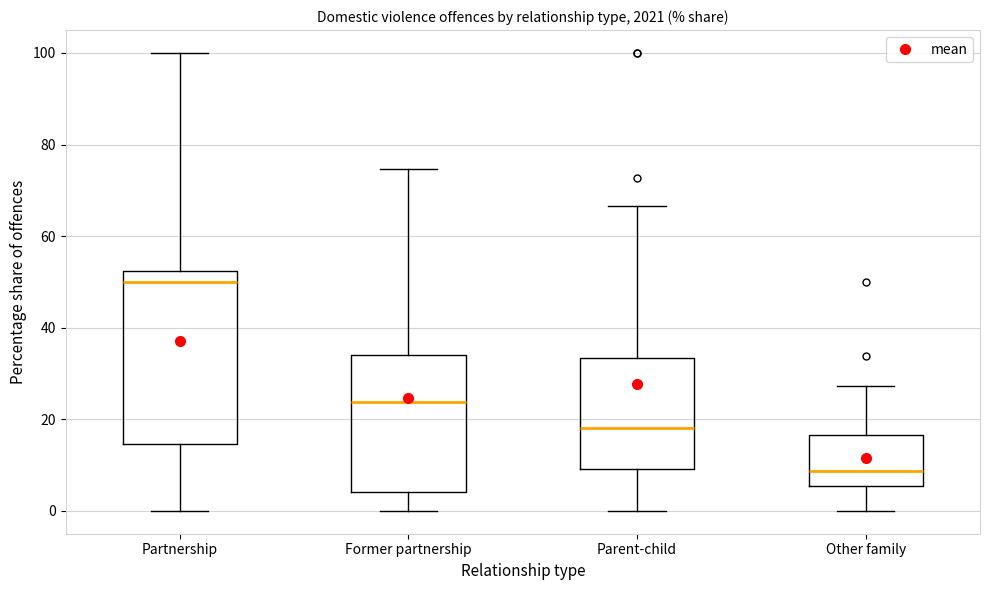

Reading left to right, read every box against the y-axis: the position of its median line, the range the box covers, and the ends of its whiskers. The values are not printed on the chart, so give them approximately, as read against the axis.

Partnership: median 50, box 14 to 52, whiskers 0 to 100
Former partnership: median 24, box 4 to 34, whiskers 0 to 74
Parent-child: median 18, box 10 to 34, whiskers 0 to 66
Other family: median 8, box 6 to 16, whiskers 0 to 28